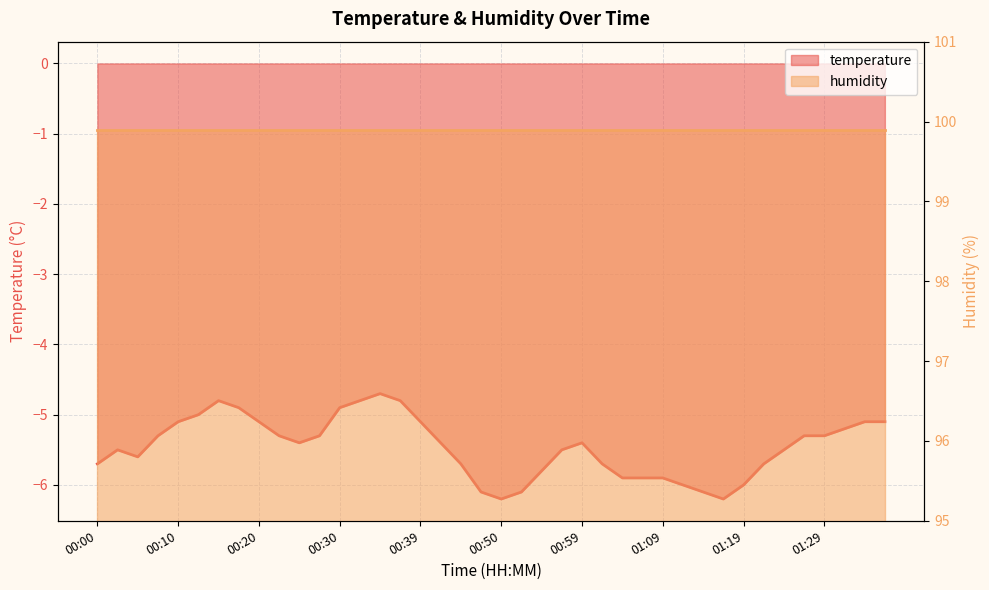

True or false: the data has more than 0 interior local peaks.

True